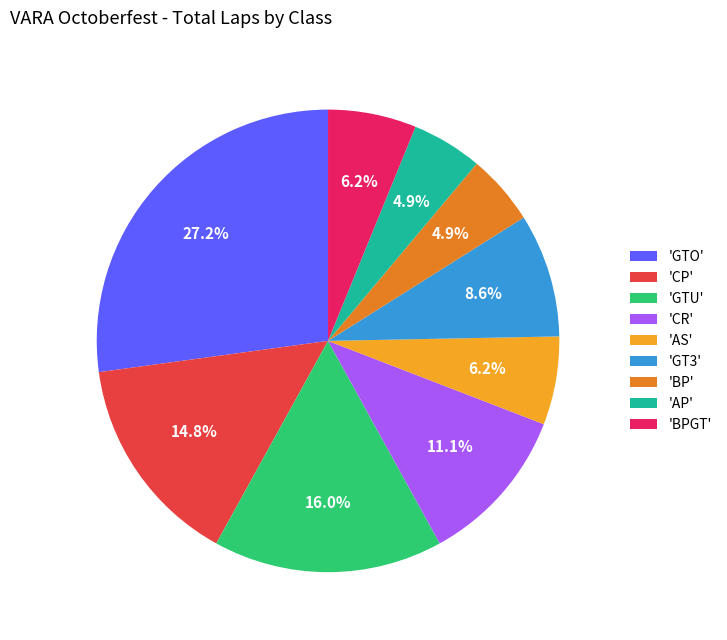

Approximately how many times larger is the value at 'CP' compared to 'GTU'?

0.9